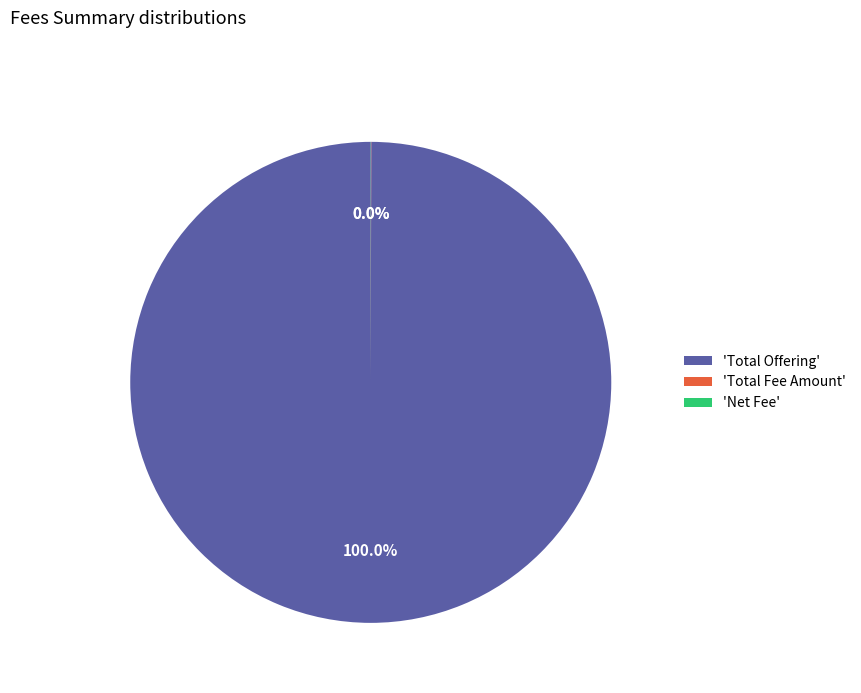

What is the majority slice?

'Total Offering'